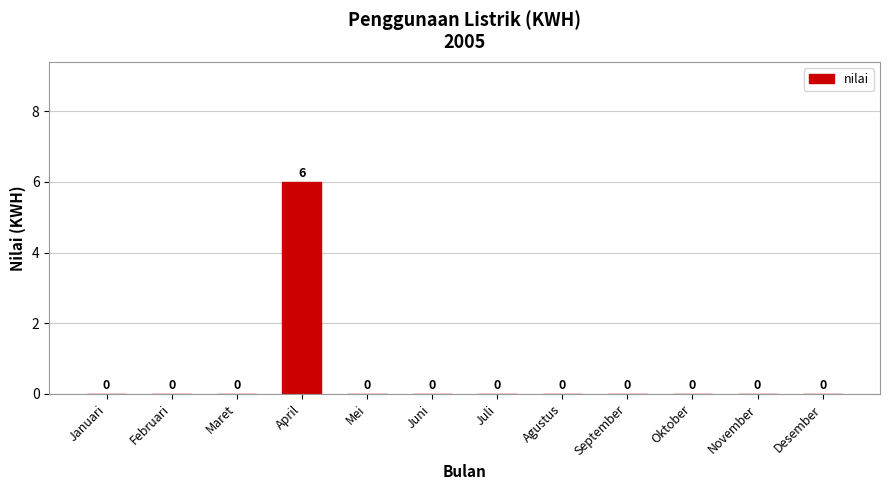

What is the greatest value displayed?

6